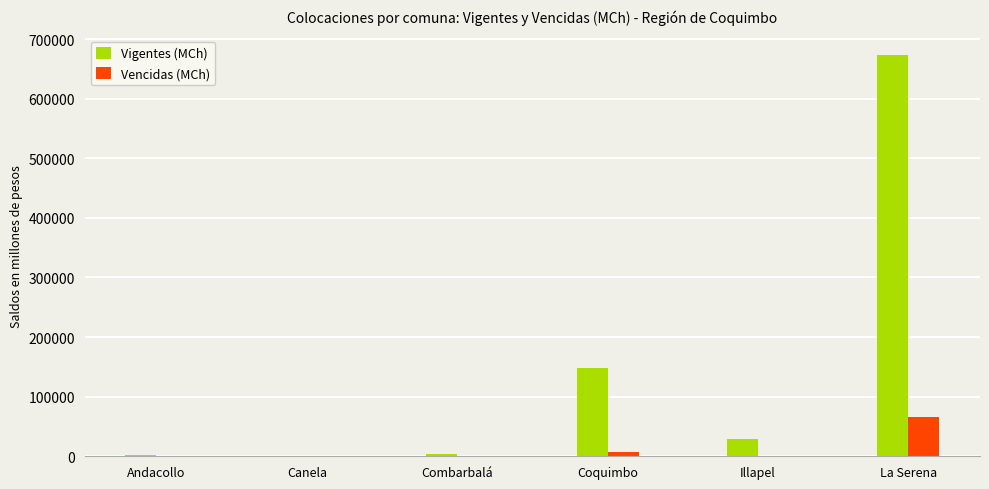

What is the difference between the Vencidas (MCh) values at Canela and Coquimbo?

7022.6